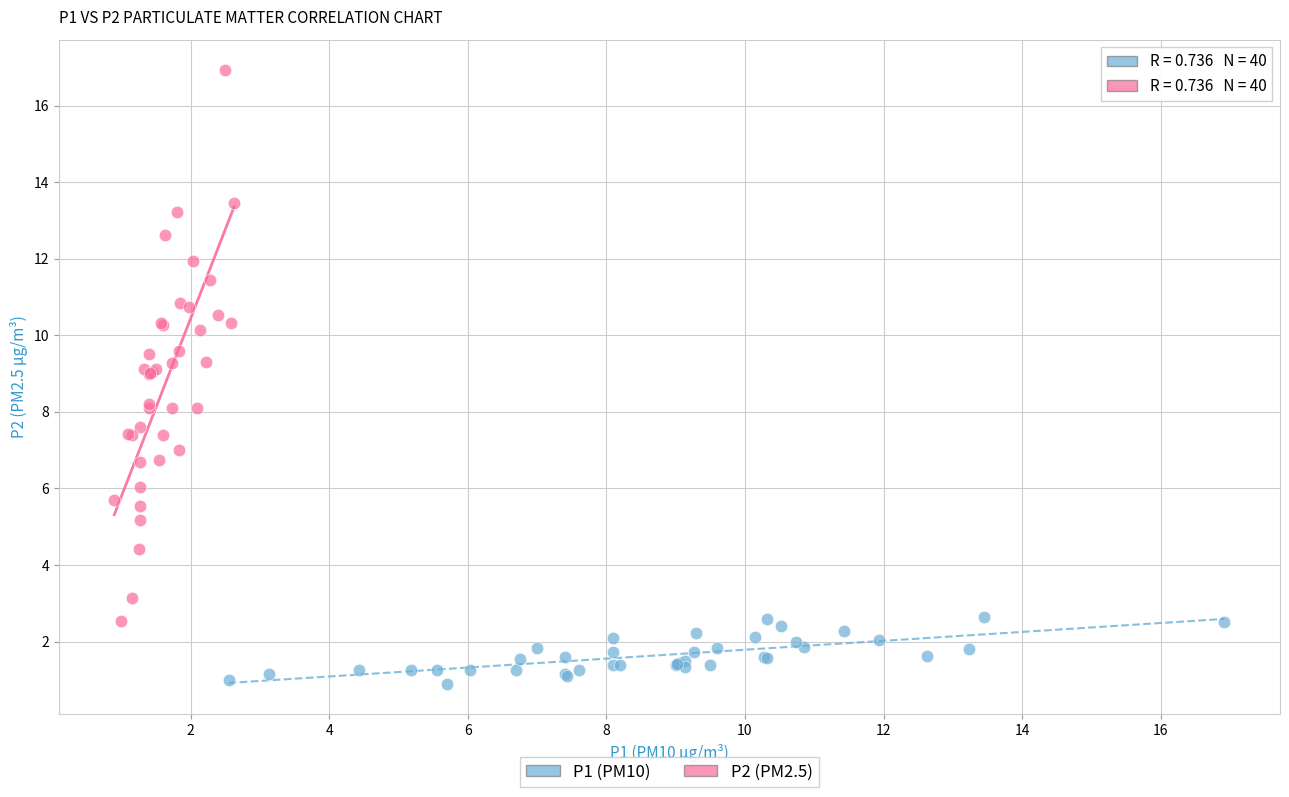

Which series has the widest spread of Y values?

P2 (PM2.5)